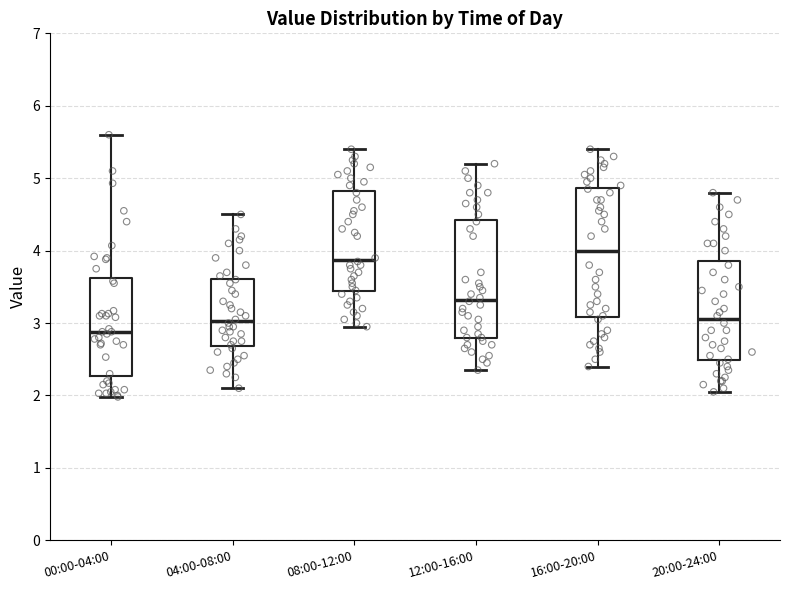

Where is the lower edge of the box for 12:00-16:00 on the y-axis? The values are not printed on the chart, so give them approximately, as read against the axis.

2.8